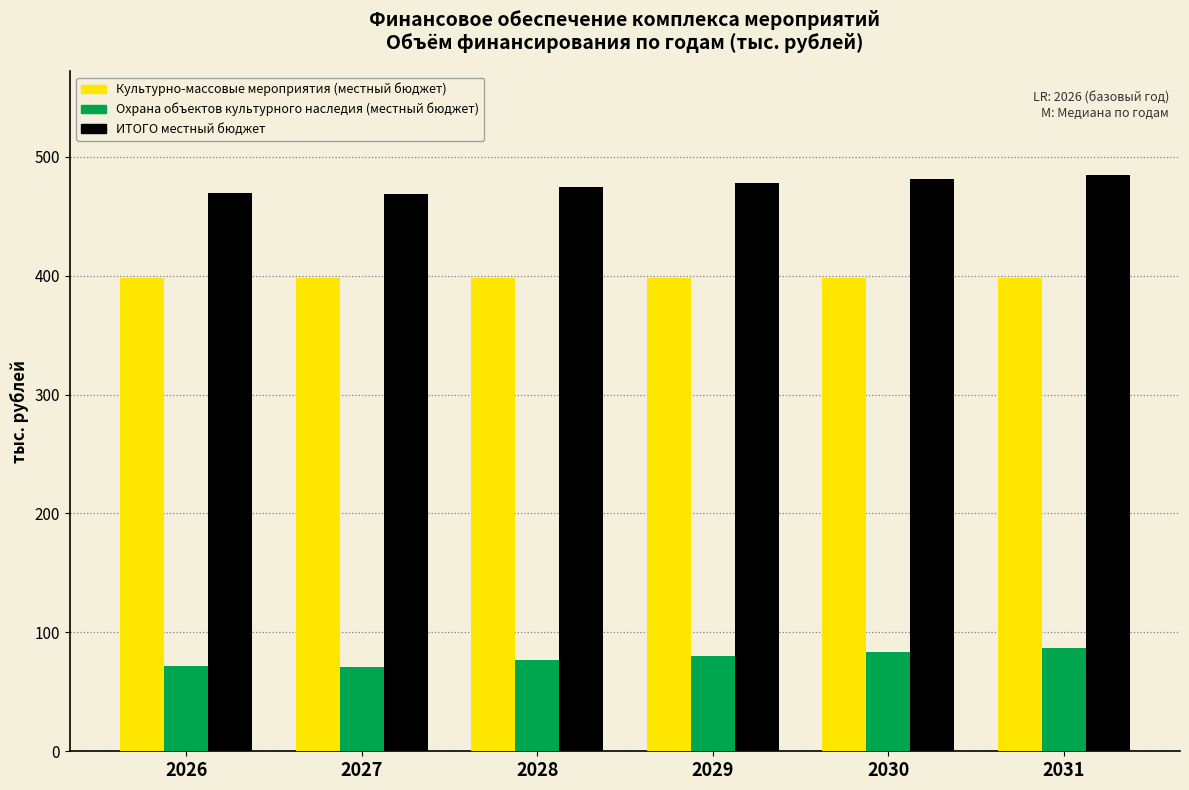

True or false: ИТОГО местный бюджет has a value of 478.0 at 2029.

True